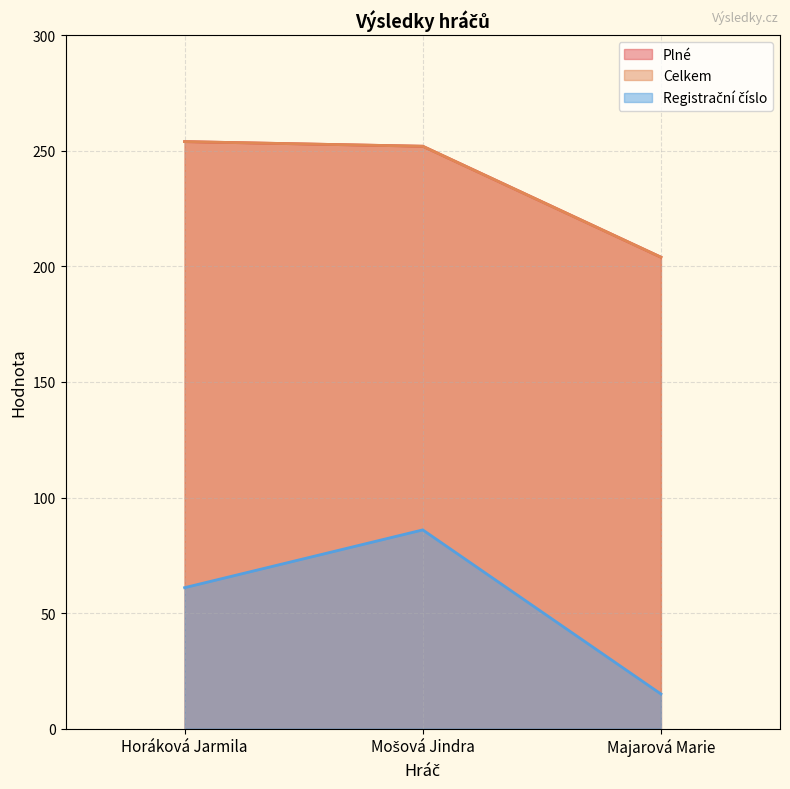

Where does the Celkem series first go above 252?

Horáková Jarmila